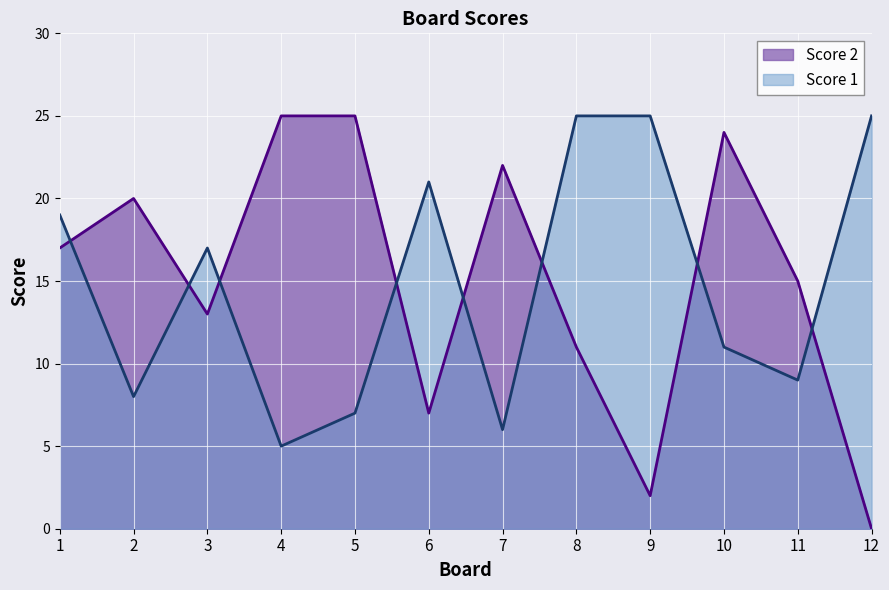

How many lines are shown in the chart?

2